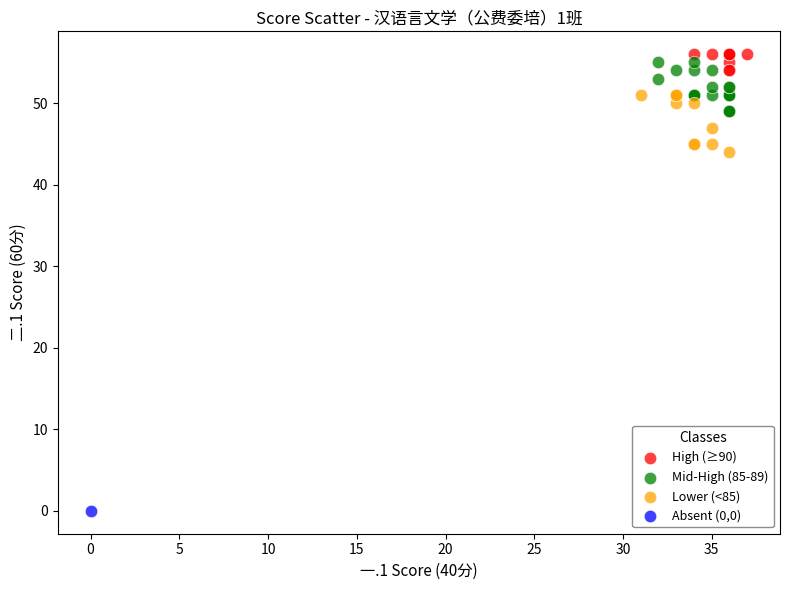

What are all the series names shown in the legend?

High (≥90), Mid-High (85-89), Lower (<85), Absent (0,0)